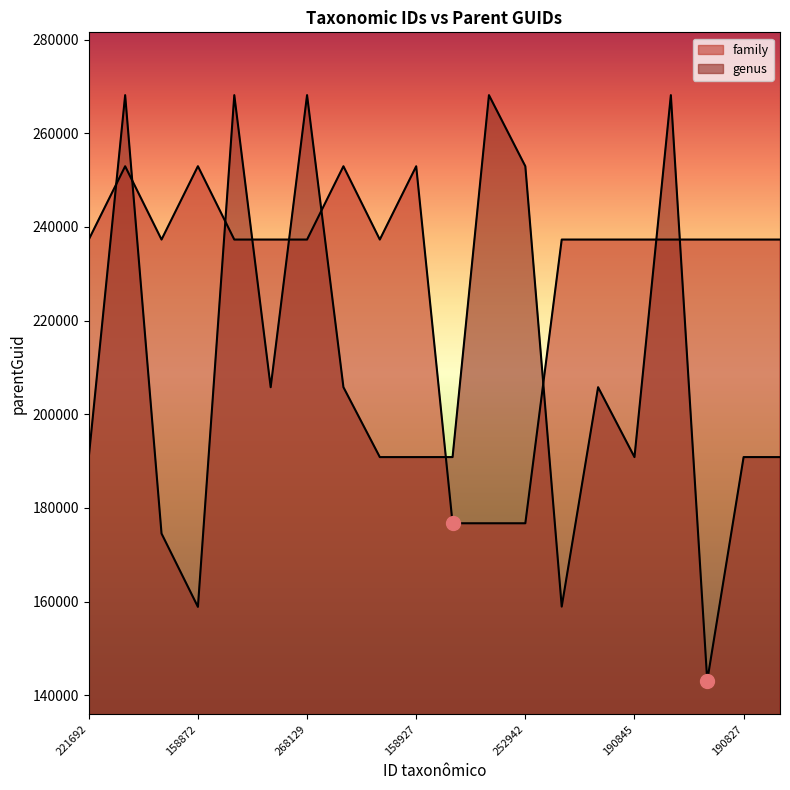

Which series has the largest total across all categories?

family